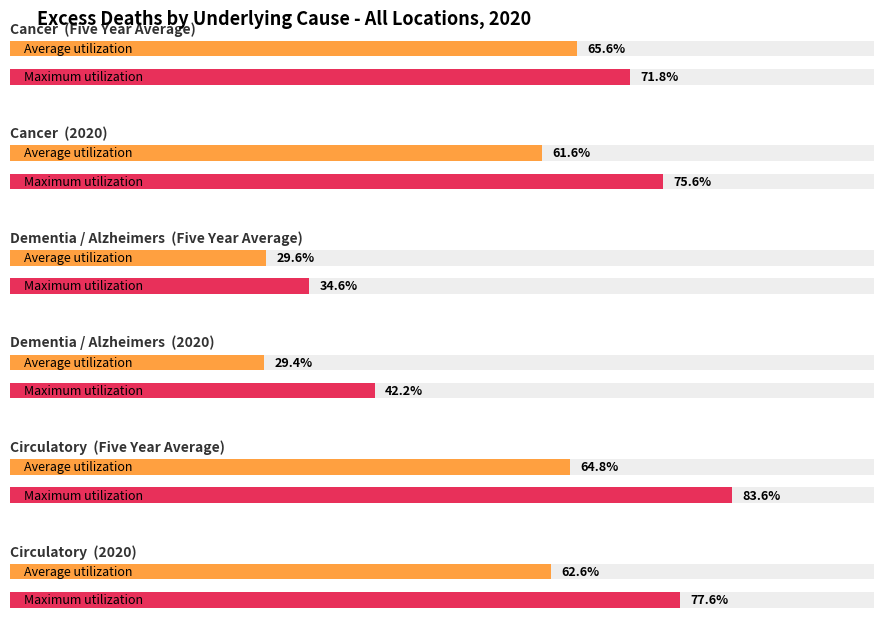

Which category has the lowest value in the Circulatory_avg series?

2020